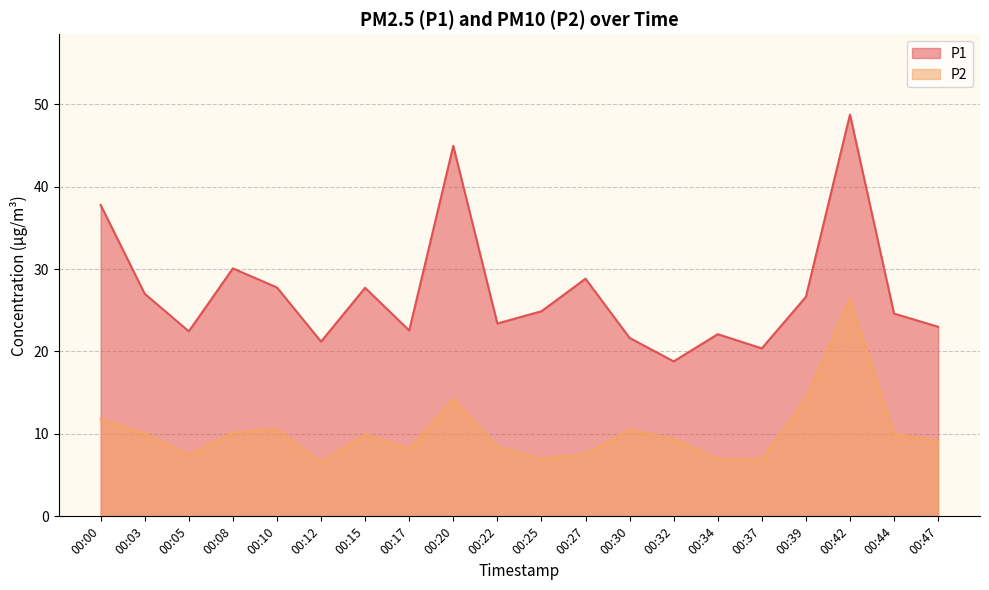

What is the sum of all P1 values?

544.5